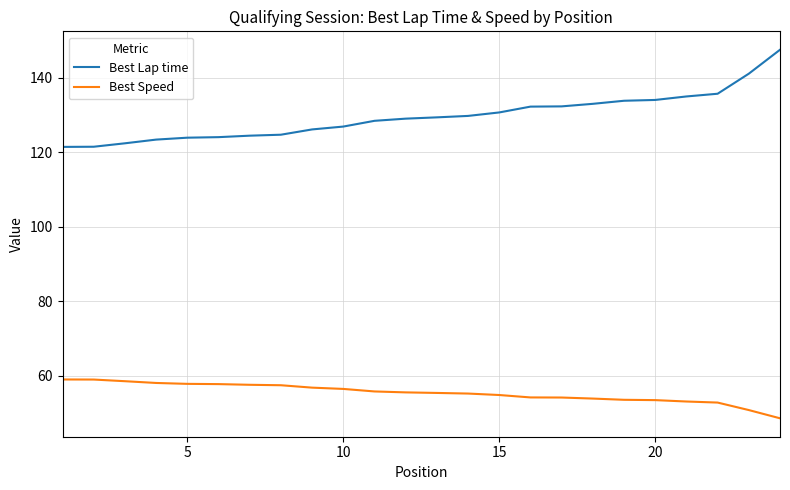

List the series in order of their peak value, lowest first.

Best Speed, Best Lap time